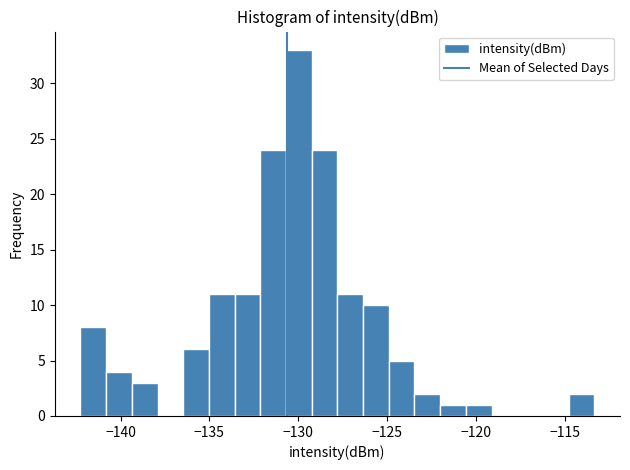

Around what value on the x-axis is the tallest bar? Give the approximate position of its centre, as read against the axis.

-130.0